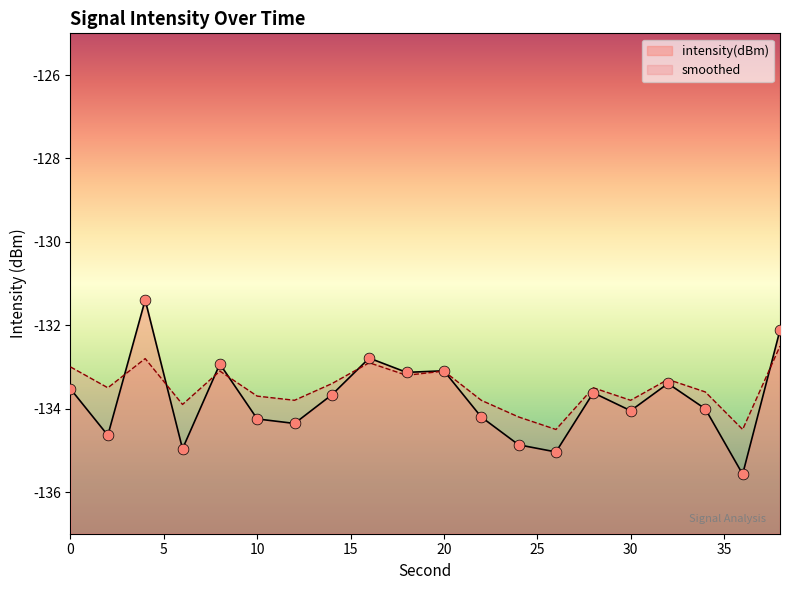

Which series has the largest total across all categories?

smoothed